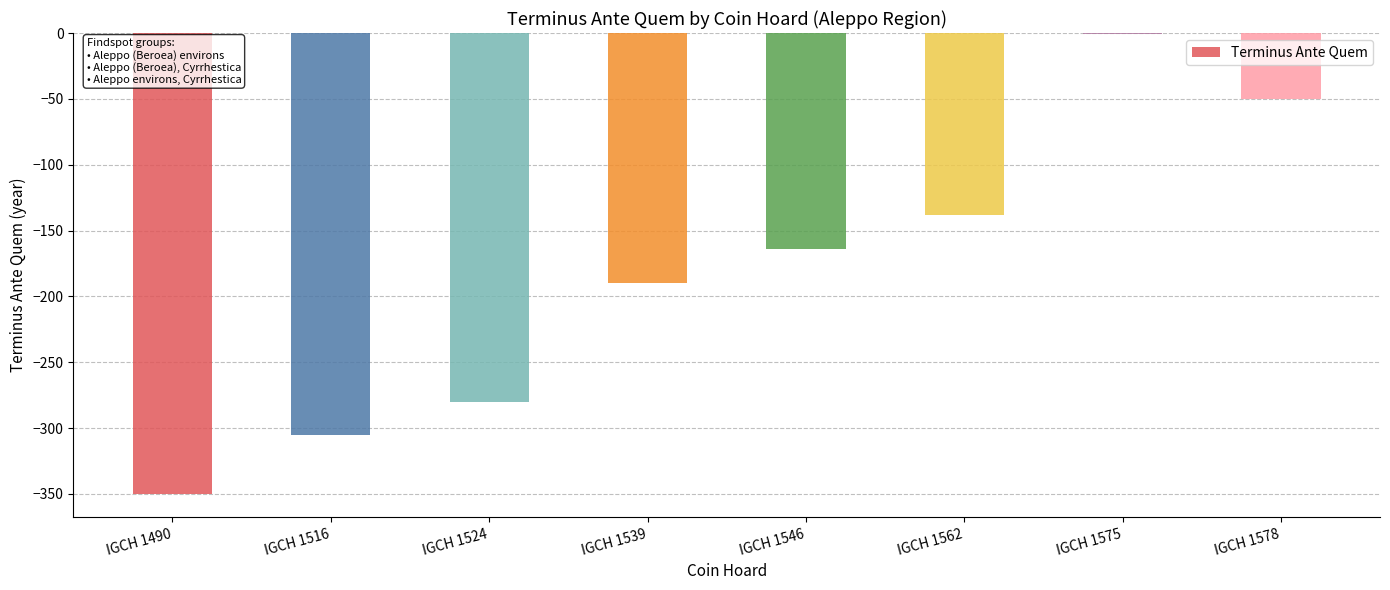

At which category does the chart reach its peak across all series?

IGCH 1575